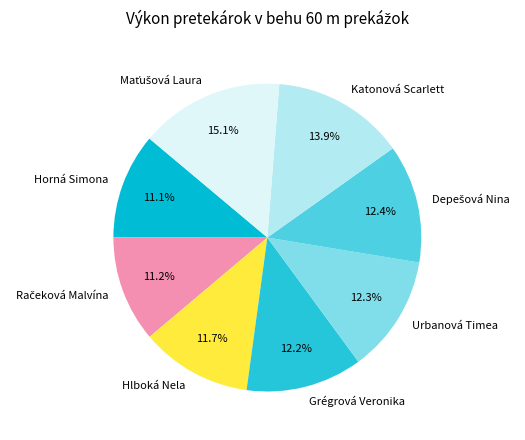

How much of the chart is everything except Hlboká Nela?

88.3%